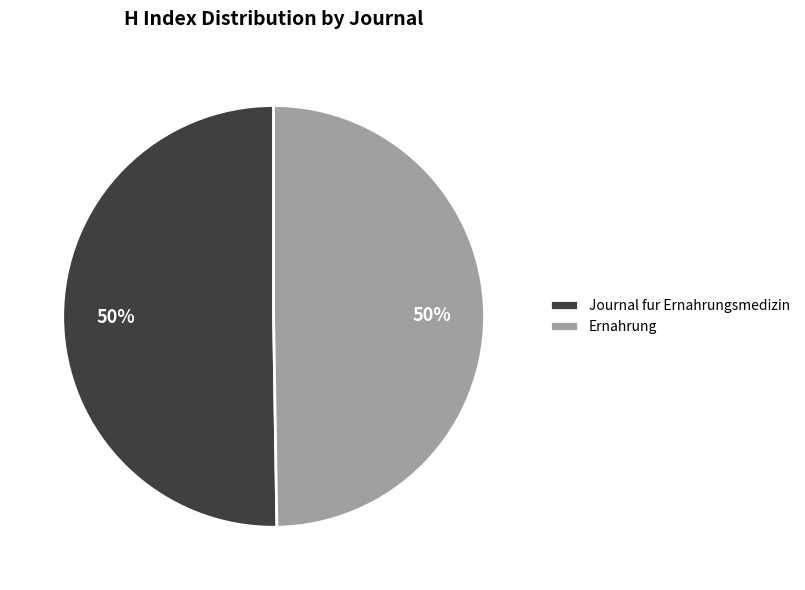

Combined, do Ernahrung and Journal fur Ernahrungsmedizin account for over 50%?

Yes